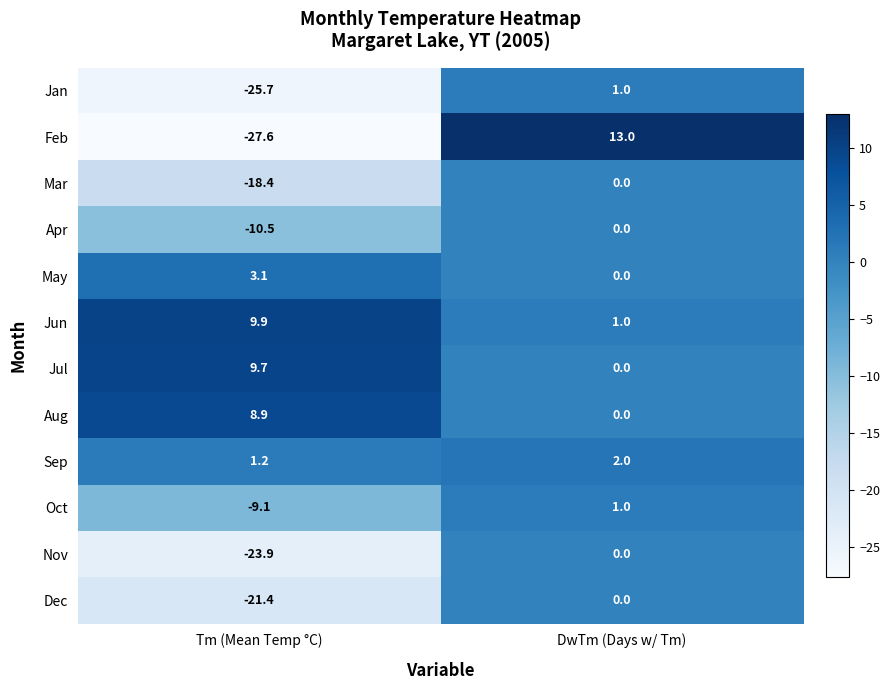

Reading right to left, list all the values displayed in this chart.

Jan: 1.0	-25.7
Feb: 13.0	-27.6
Mar: 0.0	-18.4
Apr: 0.0	-10.5
May: 0.0	3.1
Jun: 1.0	9.9
Jul: 0.0	9.7
Aug: 0.0	8.9
Sep: 2.0	1.2
Oct: 1.0	-9.1
Nov: 0.0	-23.9
Dec: 0.0	-21.4